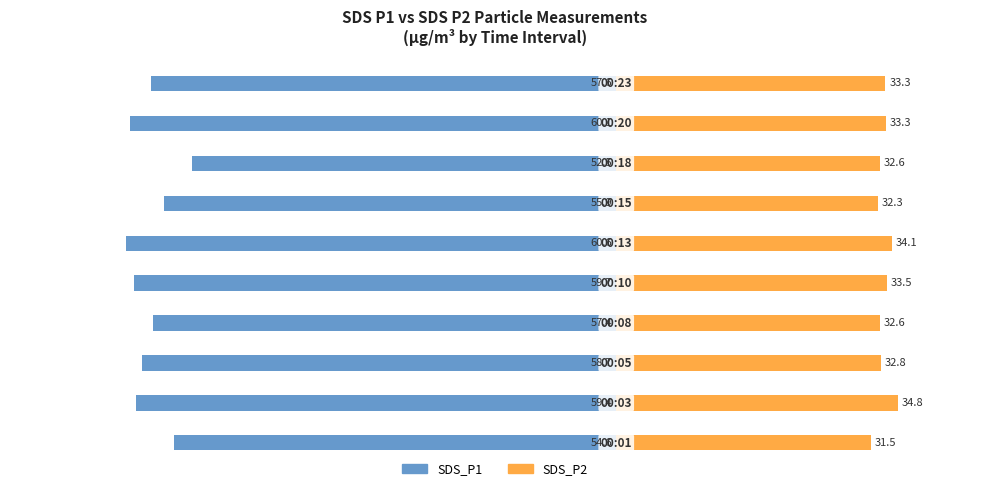

At how many categories does at least one series exceed 0?

10